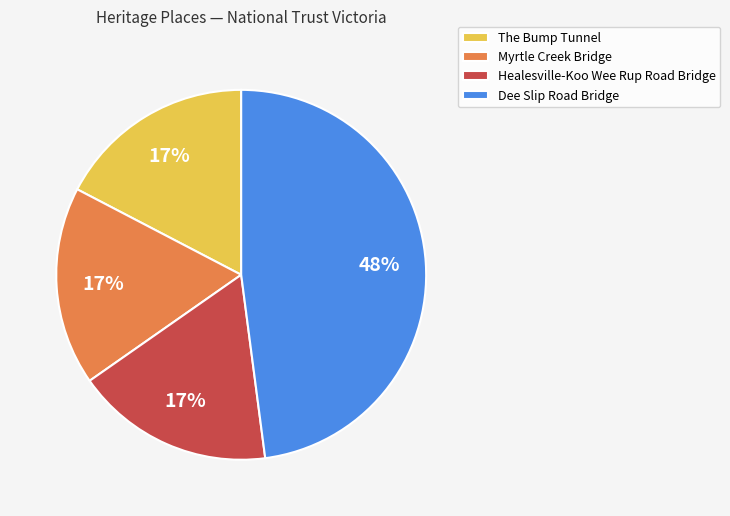

Which has a higher value, Myrtle Creek Bridge or Dee Slip Road Bridge?

Dee Slip Road Bridge